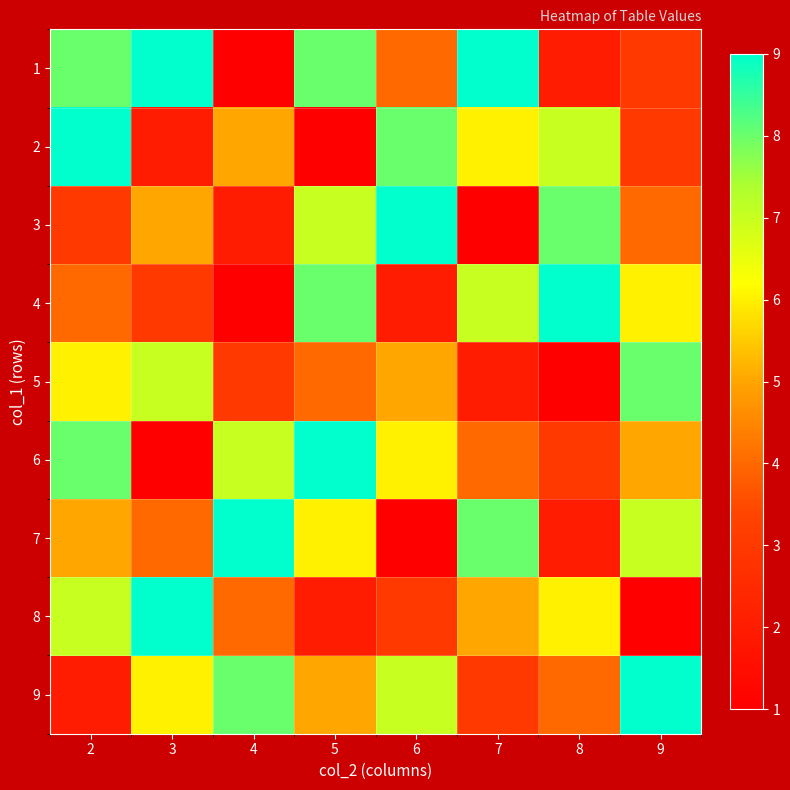

Rank the series at 4 from lowest to highest value.

1, 4, 3, 5, 8, 2, 6, 9, 7